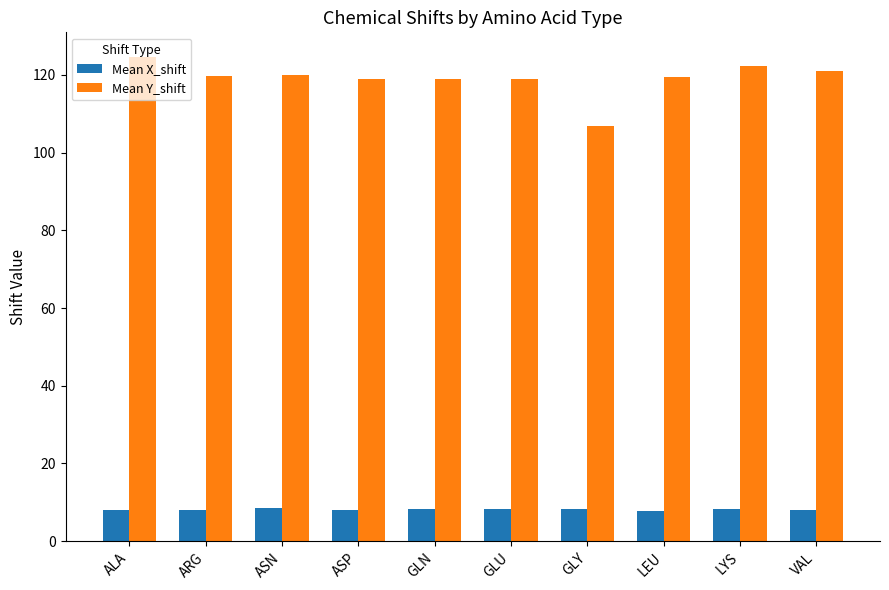

Which label corresponds to the largest value in the chart?

ALA